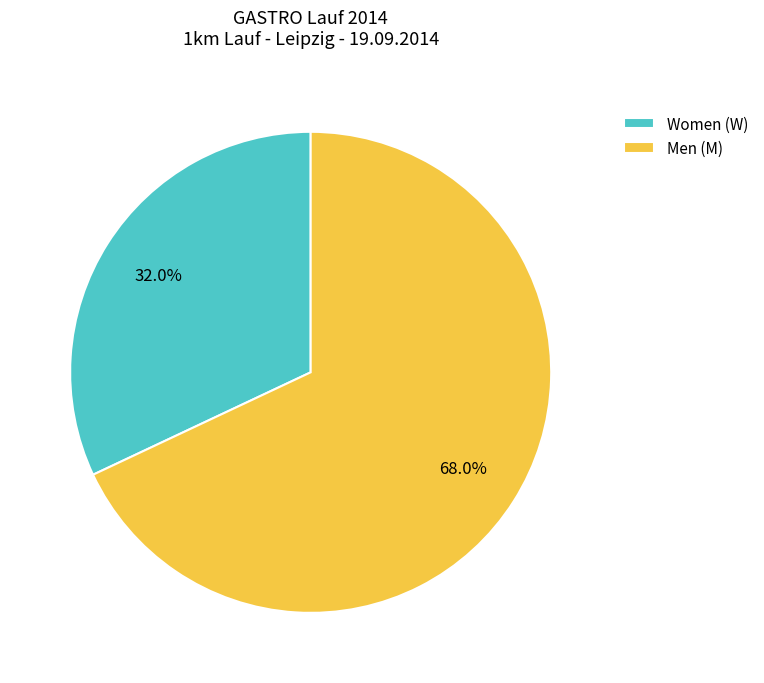

What is the ratio of the value at Women (W) to the value at Men (M)?

0.5